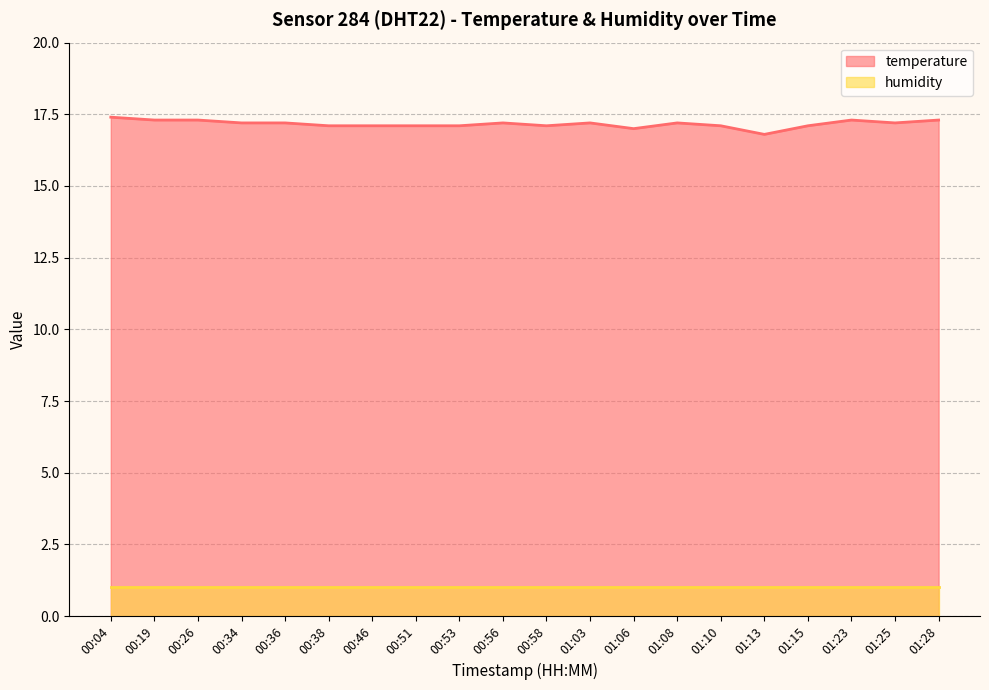

The chart shows a value of 30.9 at 01:25. True or false?

False